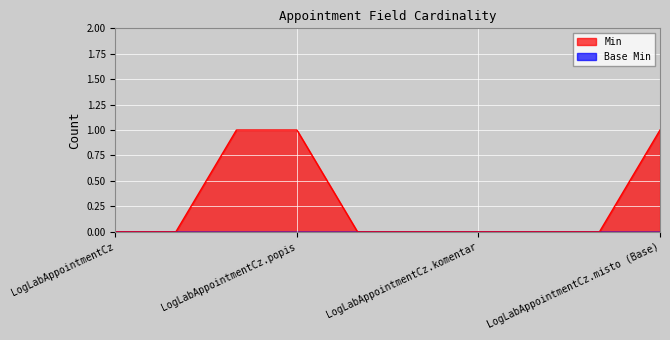

The chart shows a value of 0 at LogLabAppointmentCz.delkaVysetreni. True or false?

False